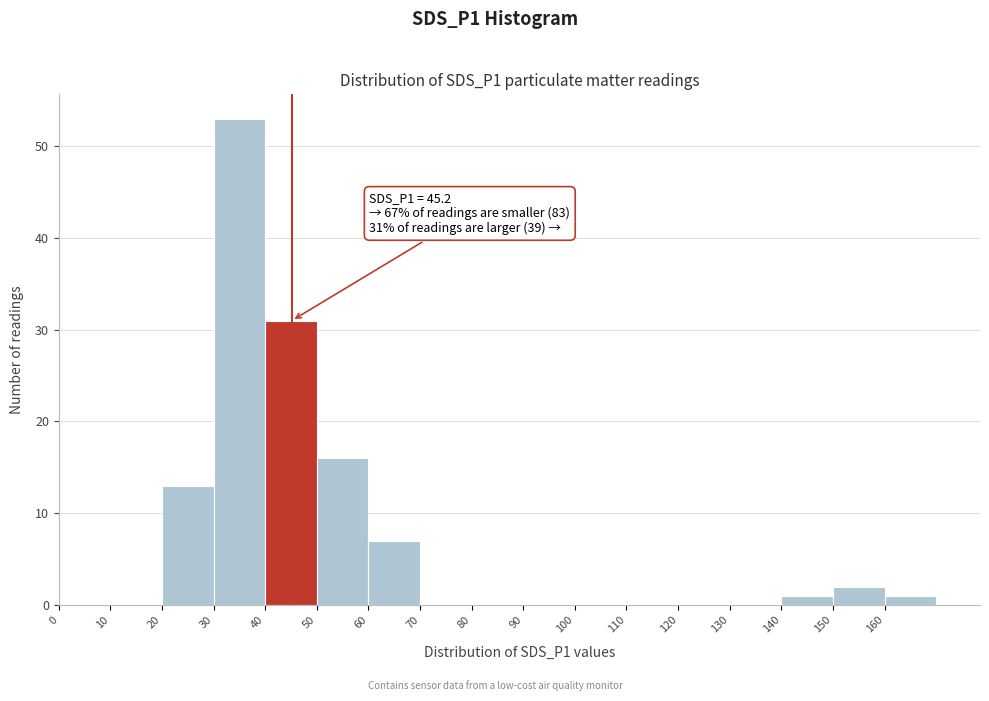

Which range on the x-axis has the tallest bar?

30 to 40